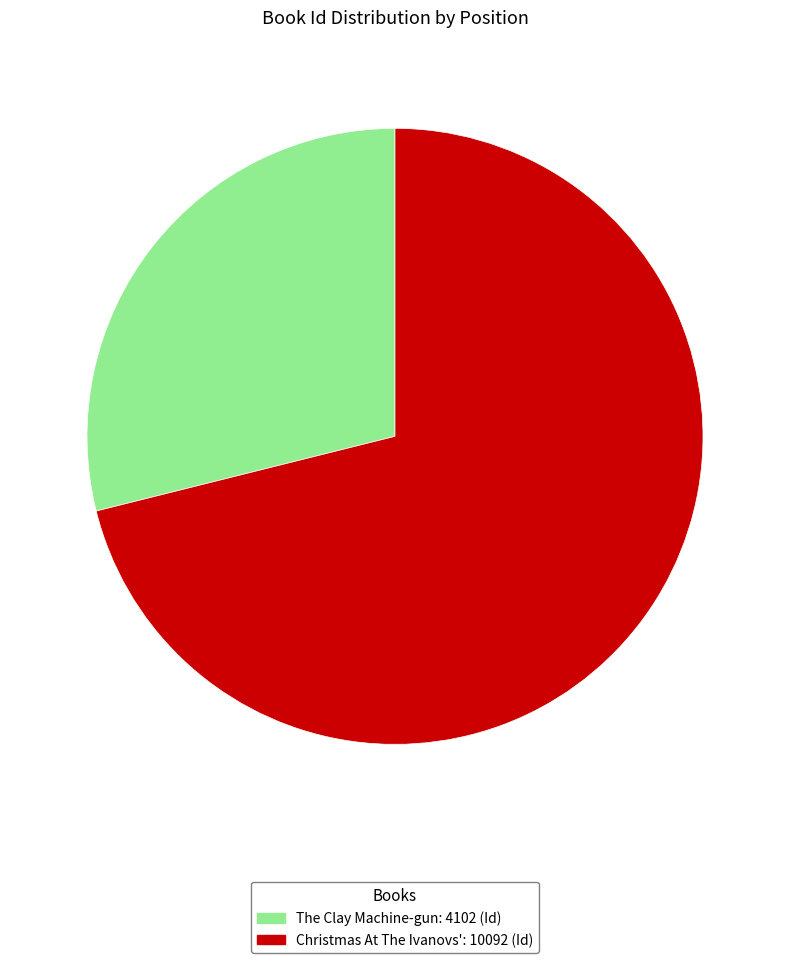

Rank the categories by value from highest to lowest.

Christmas At The Ivanovs', The Clay Machine-gun